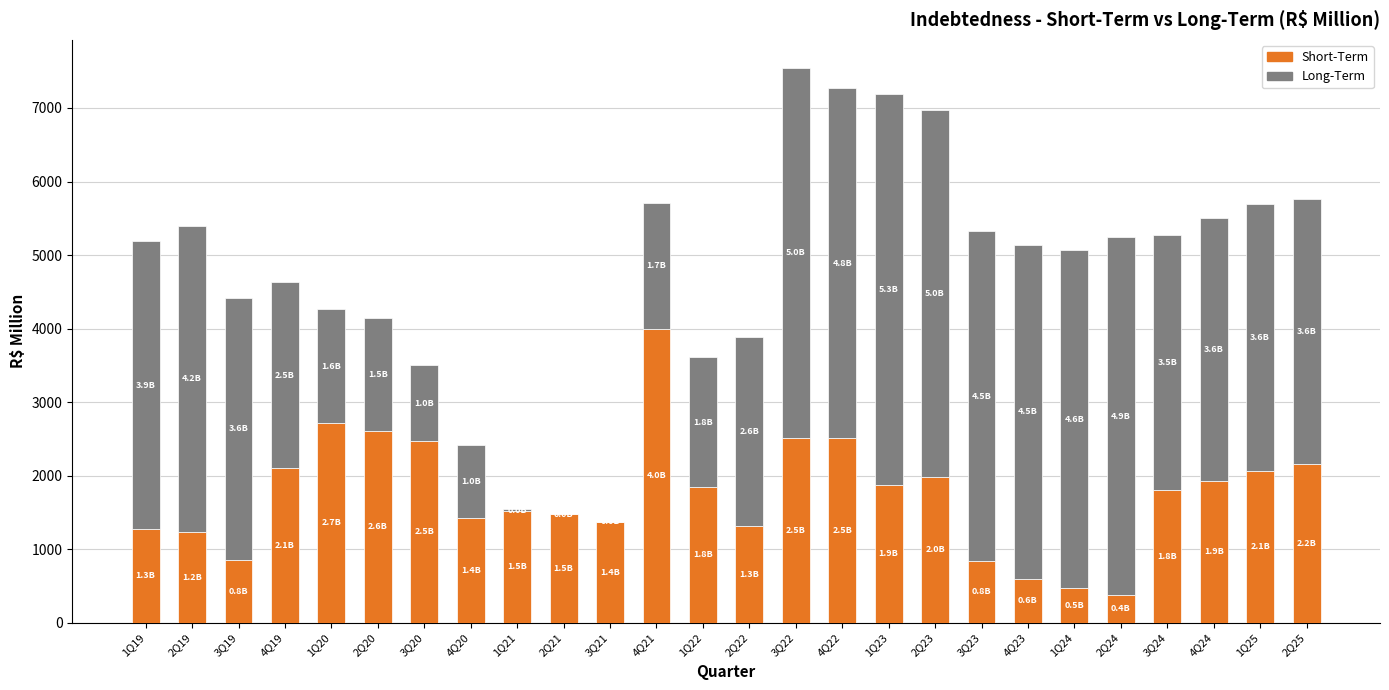

What is the total value across all series at 3Q23?

5324.2